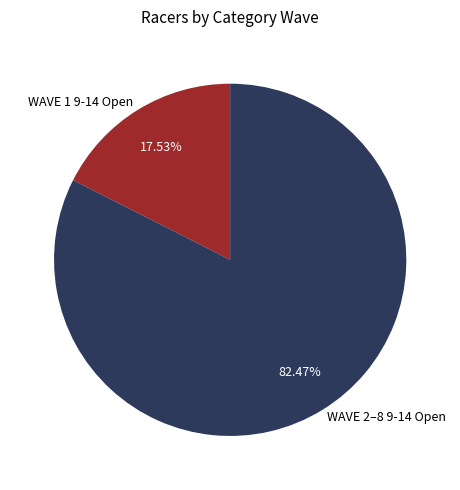

How many segments does this pie chart have?

2